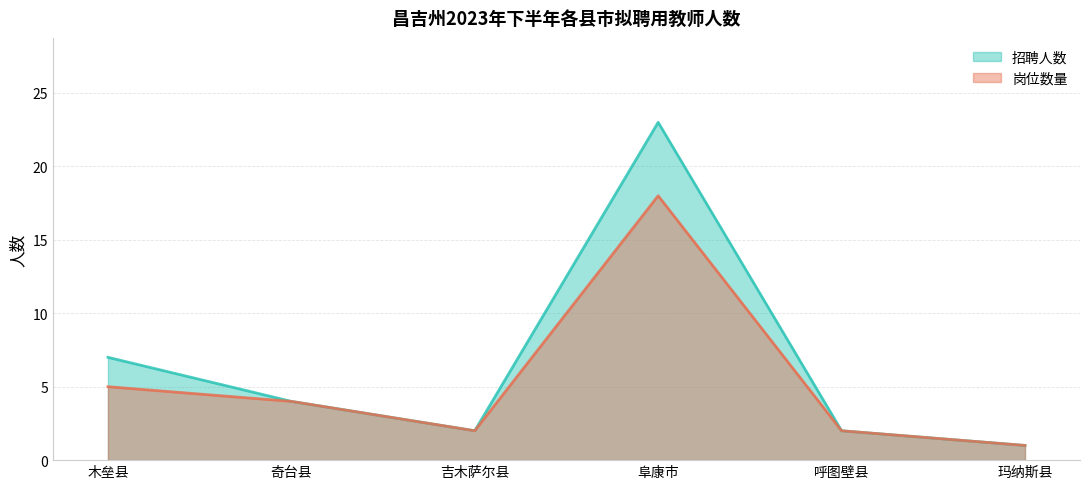

At which label does 招聘人数 reach its minimum?

玛纳斯县